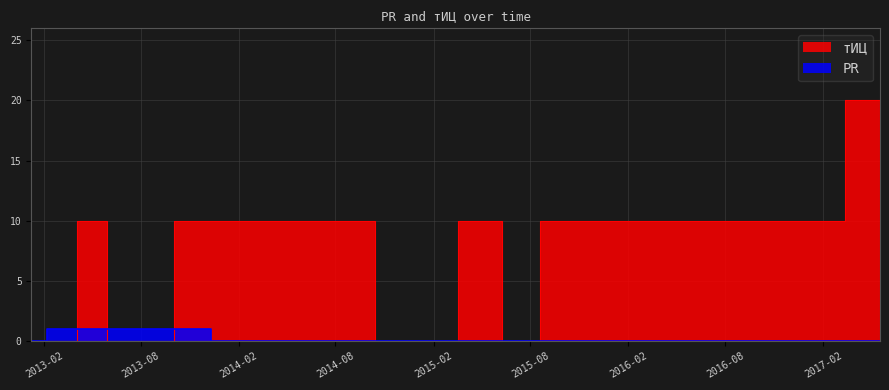

Reading right to left, extract all data points from this chart.

тИЦ: 10	20	10	0	10	0	10	10	0	10	0	0
PR: 0	0	0	0	0	0	0	1	1	1	1	0